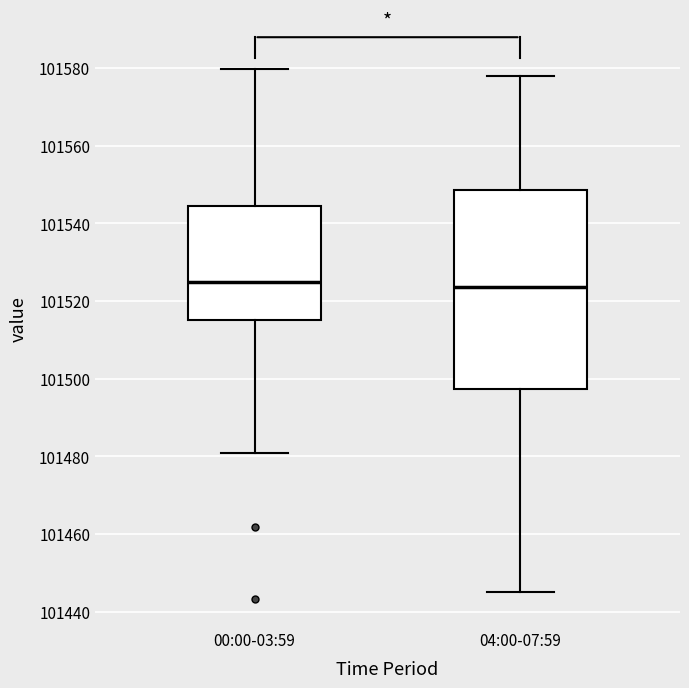

Where does the upper whisker of the box for 00:00-03:59 end on the y-axis? The values are not printed on the chart, so give them approximately, as read against the axis.

101580